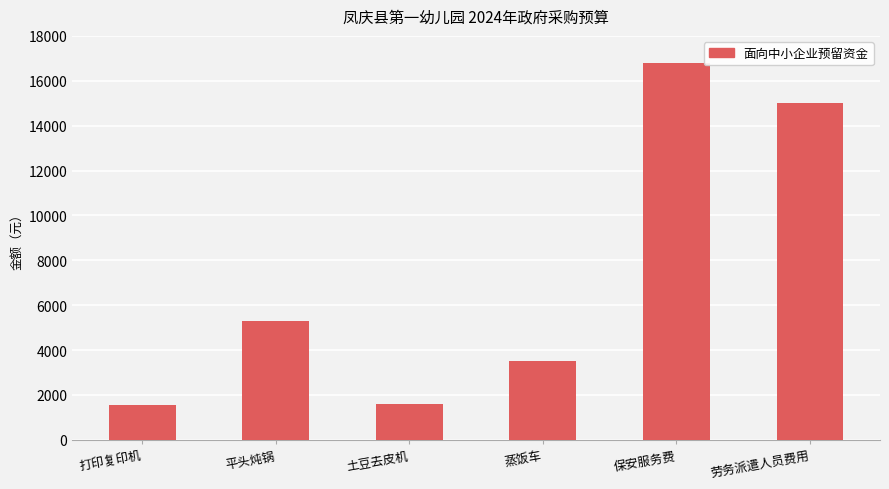

Are the bars grouped side by side (vs. stacked)?

No